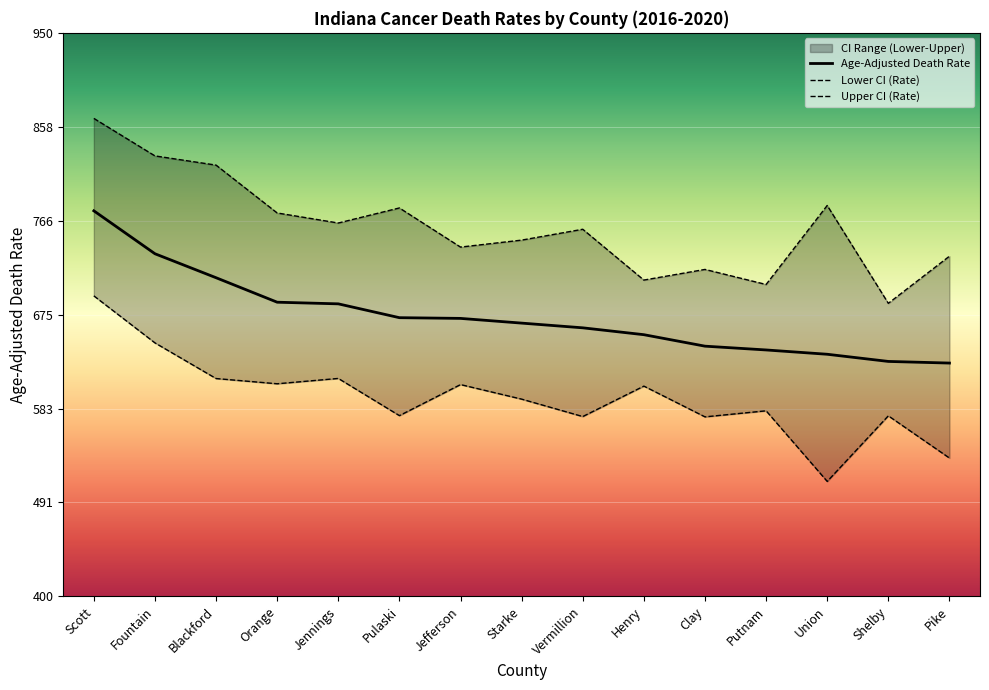

At which label does Upper CI (Rate) reach its peak?

Scott